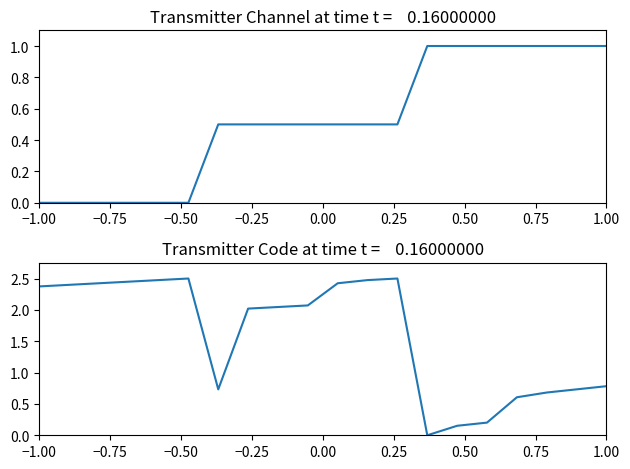

List the series in order of their overall mean, highest first.

Transmitter Code, Transmitter Channel